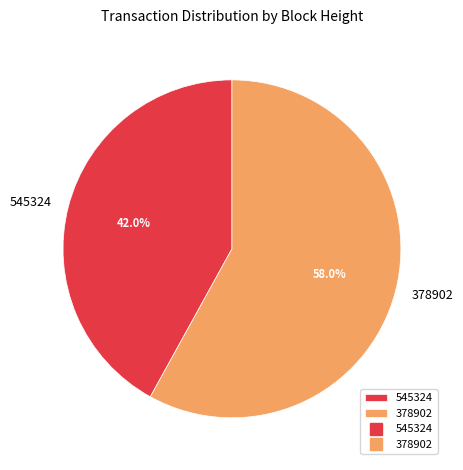

What is the ratio of the value at 545324 to the value at 378902?

0.7